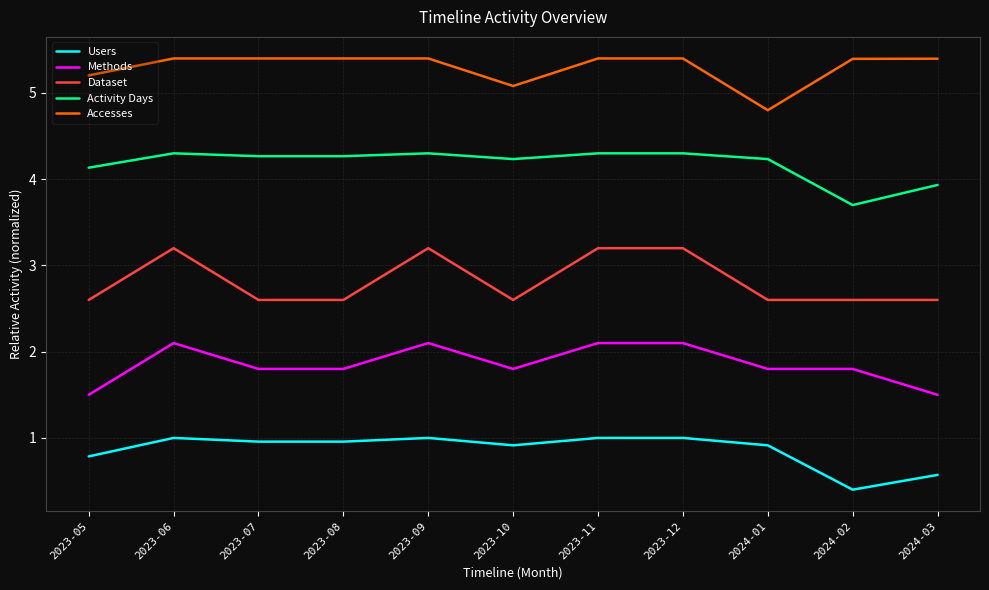

Is this an area chart (filled region under the line)?

No